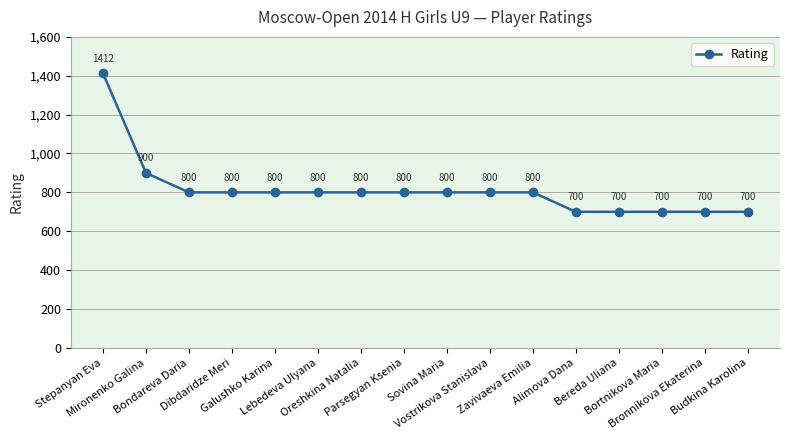

The value at Bereda Uliana is 700. True or false?

True